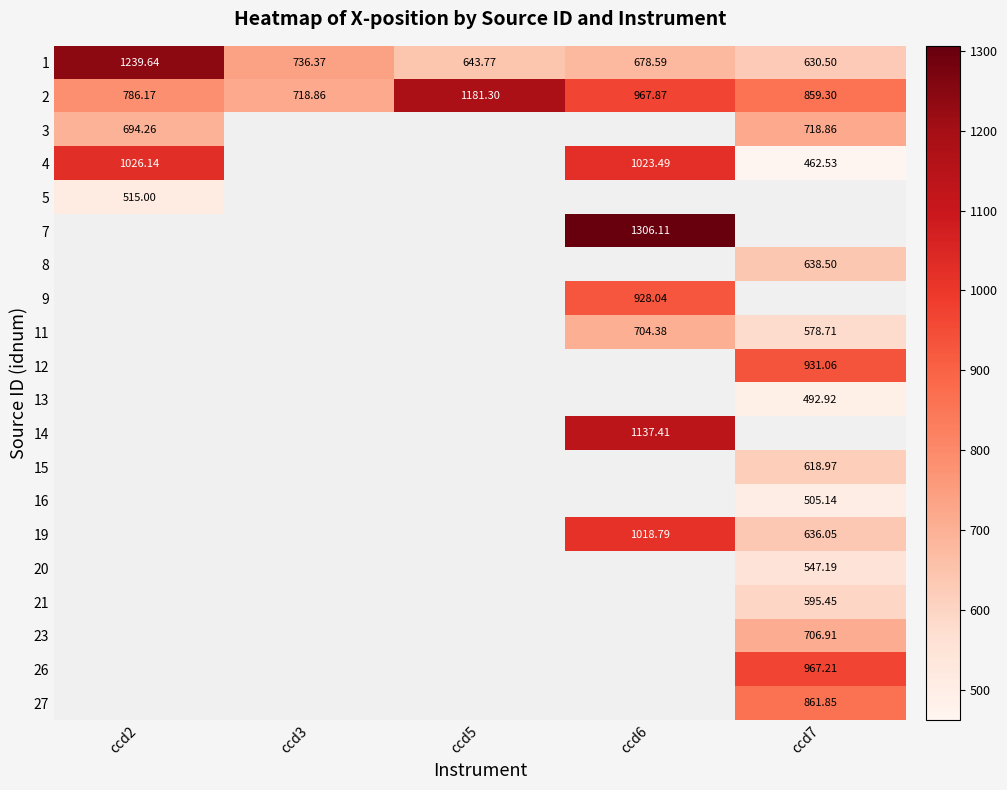

List the series in order of their peak value, lowest first.

5, 3, 4, 2, 1, 7, 8, 9, 11, 12, 13, 14, 15, 16, 19, 20, 21, 23, 26, 27